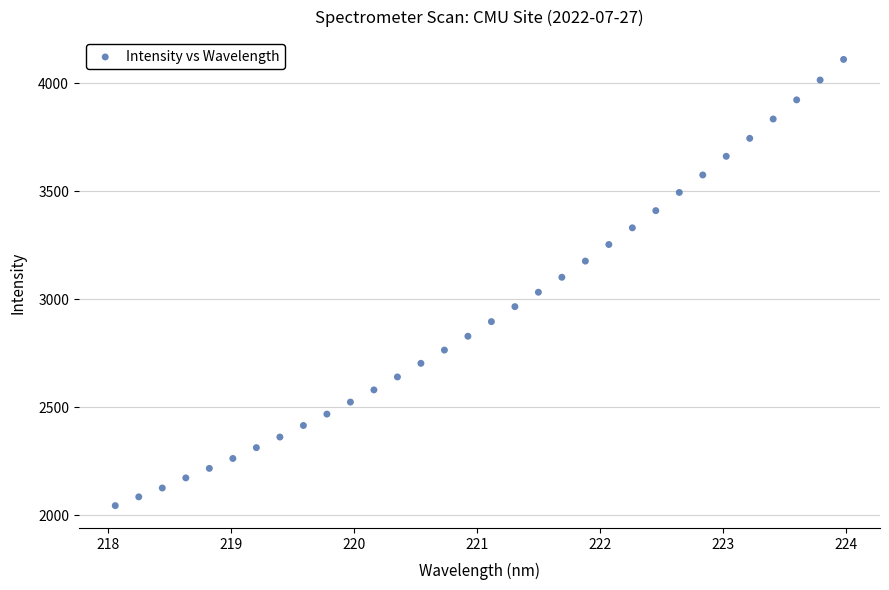

What is the range of X values (max minus min)?

5.9